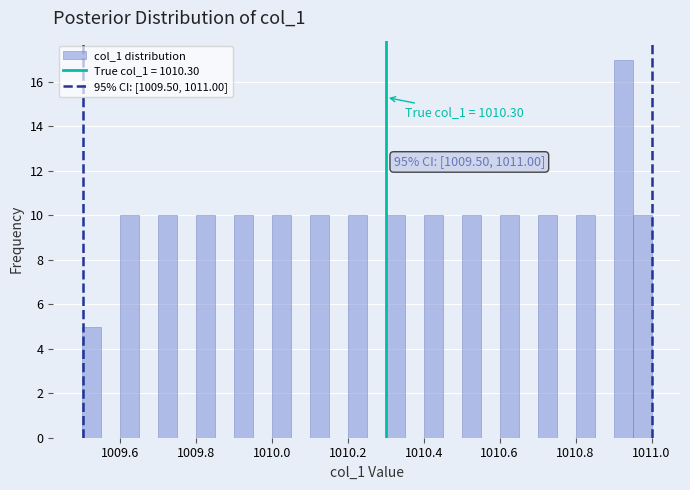

Around what value on the x-axis is the tallest bar? Give the approximate position of its centre, as read against the axis.

1010.92